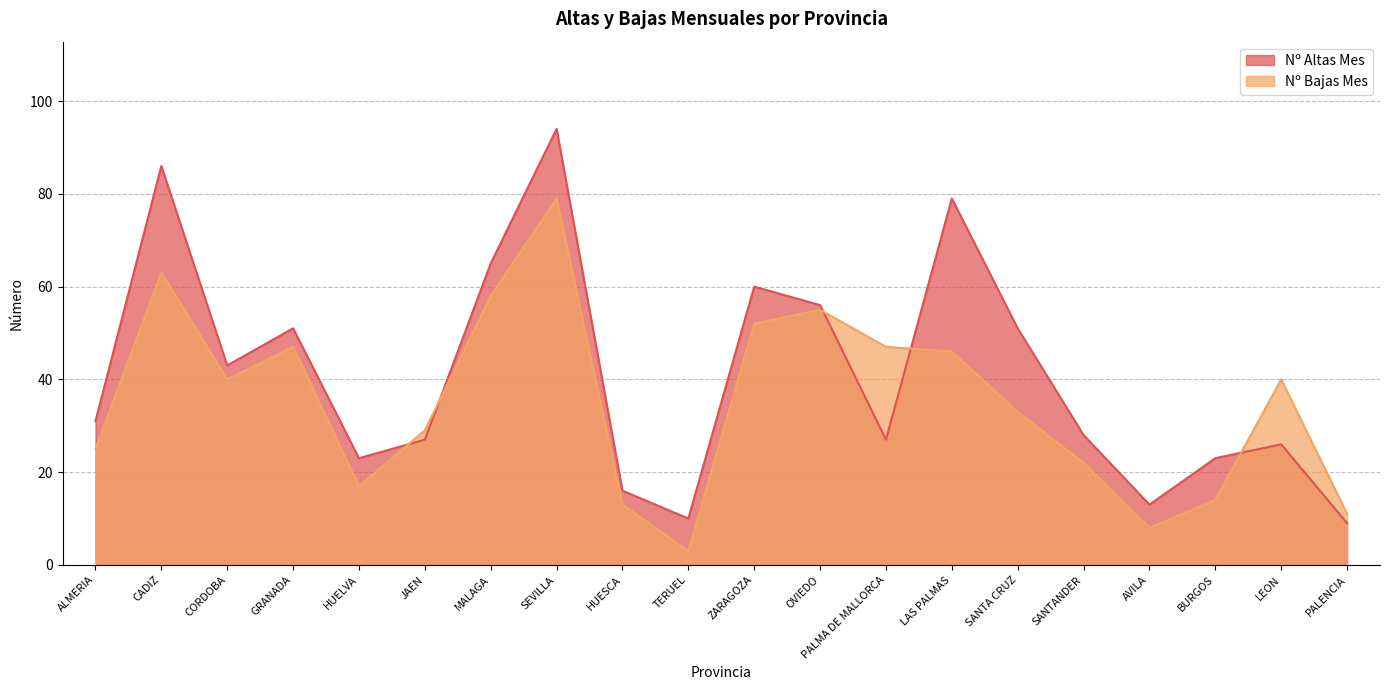

At which label does Nº Altas Mes first exceed 31?

CADIZ